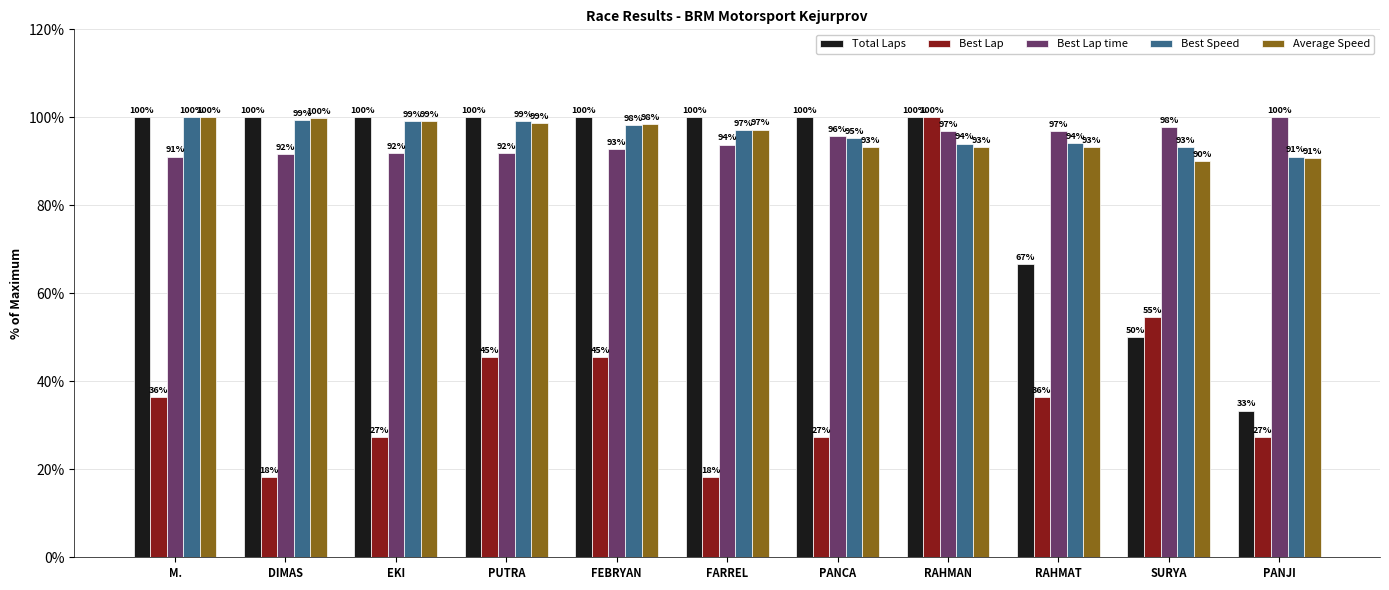

What is the sum of the Total Laps values at EKI and FARREL?

200.0